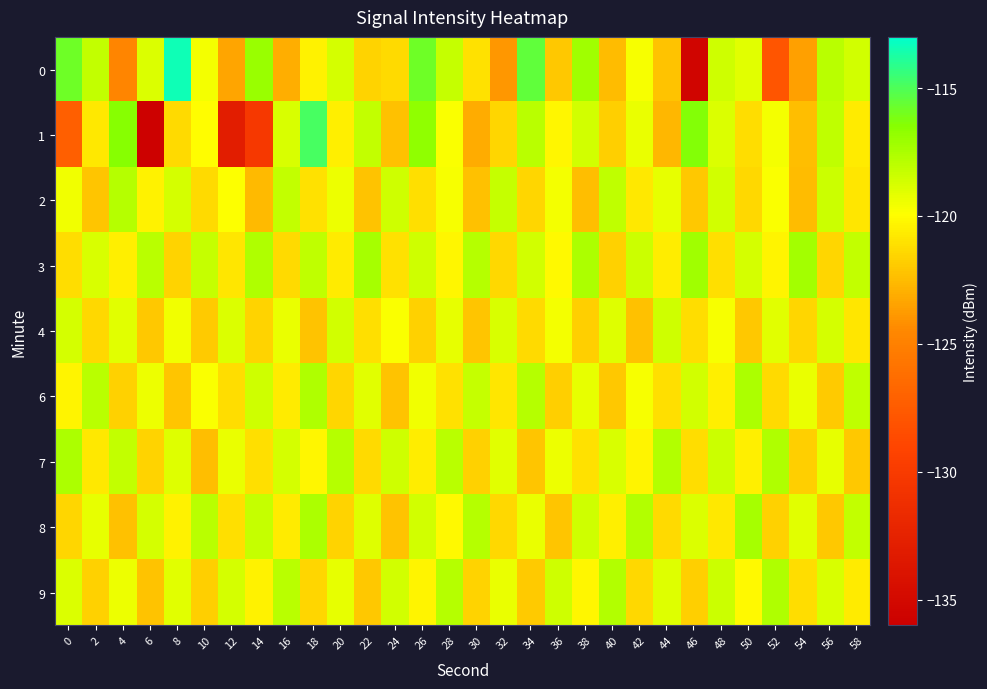

Rank the series by their maximum value, from highest to lowest.

0, 1, 3, 8, 6, 7, 9, 2, 4